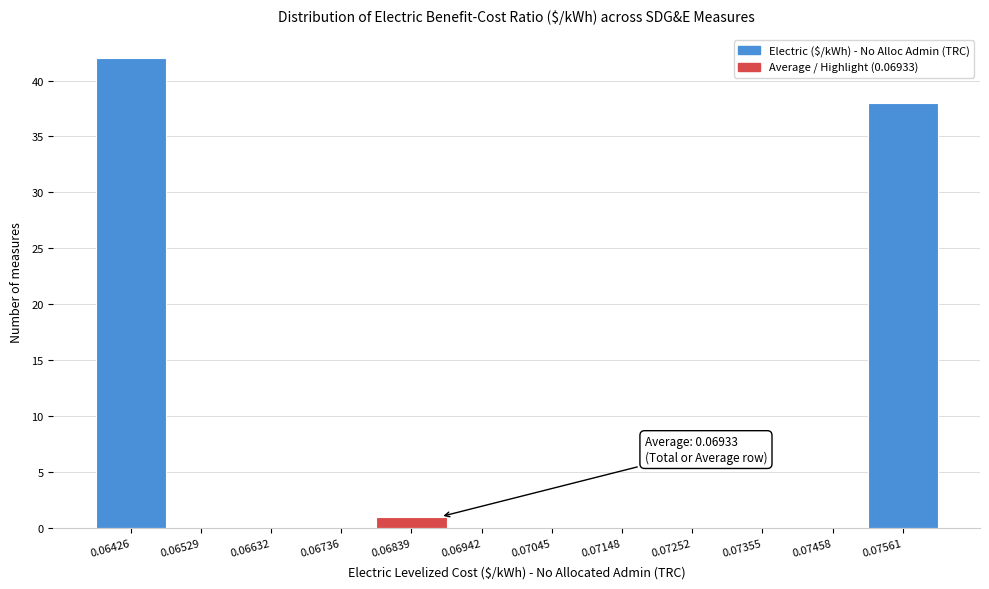

Reading right to left, transcribe all the data shown in this chart.

0.07561=38	0.07458=0	0.07355=0	0.07252=0	0.07148=0	0.07045=0	0.06942=0	0.06839=1	0.06736=0	0.06632=0	0.06529=0	0.06426=42